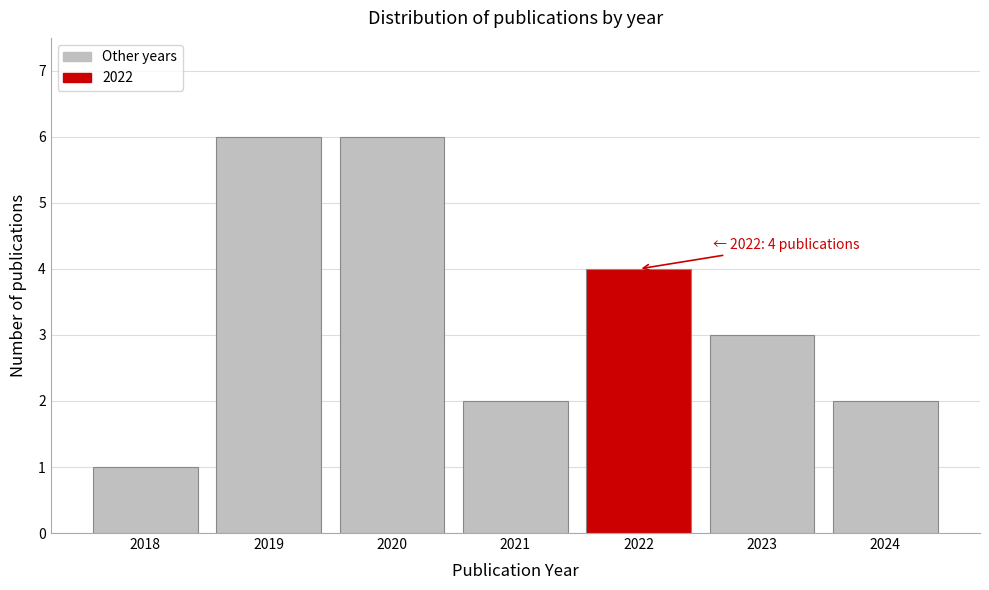

Reading right to left, transcribe all the data shown in this chart.

2	3	4	2	6	6	1